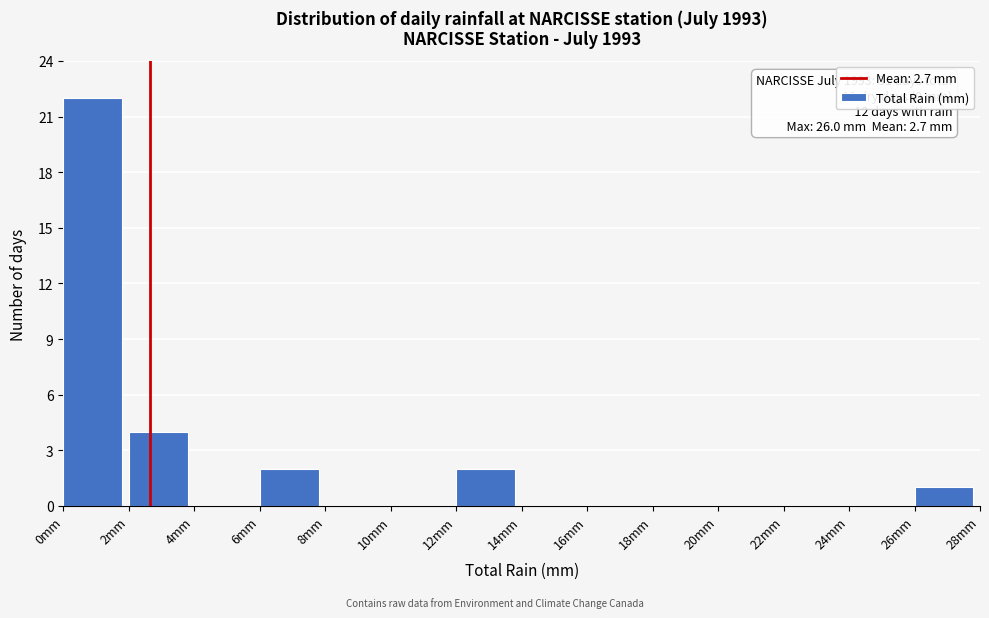

Which range on the x-axis has the tallest bar?

0 to 2